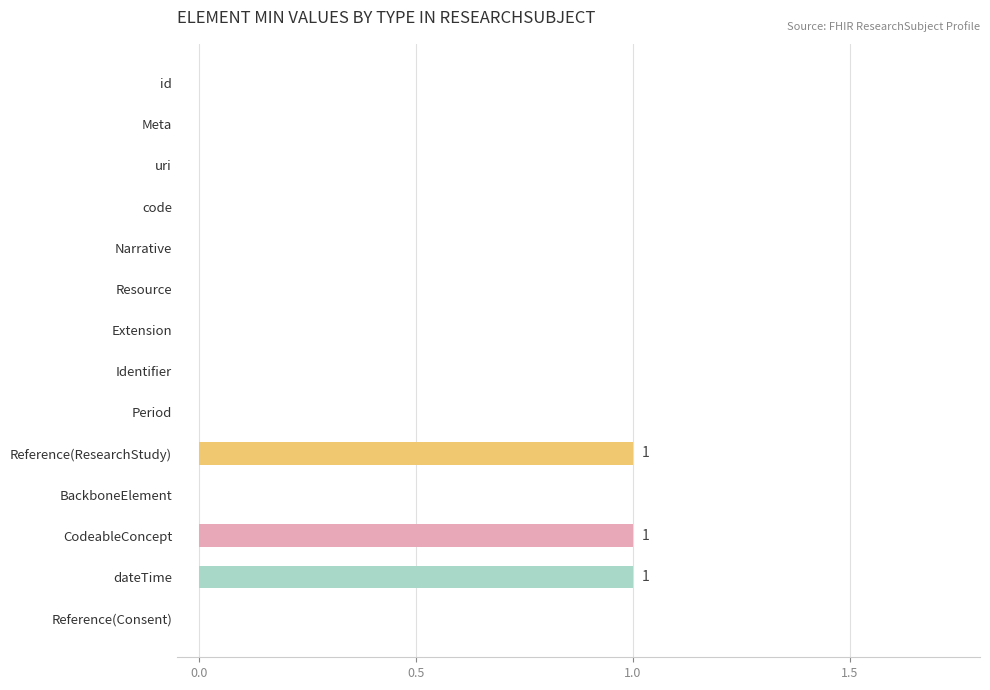

Reading bottom to top, extract all data points from this chart.

Reference(Consent)=0	dateTime=1	CodeableConcept=1	BackboneElement=0	Reference(ResearchStudy)=1	Period=0	Identifier=0	Extension=0	Resource=0	Narrative=0	code=0	uri=0	Meta=0	id=0